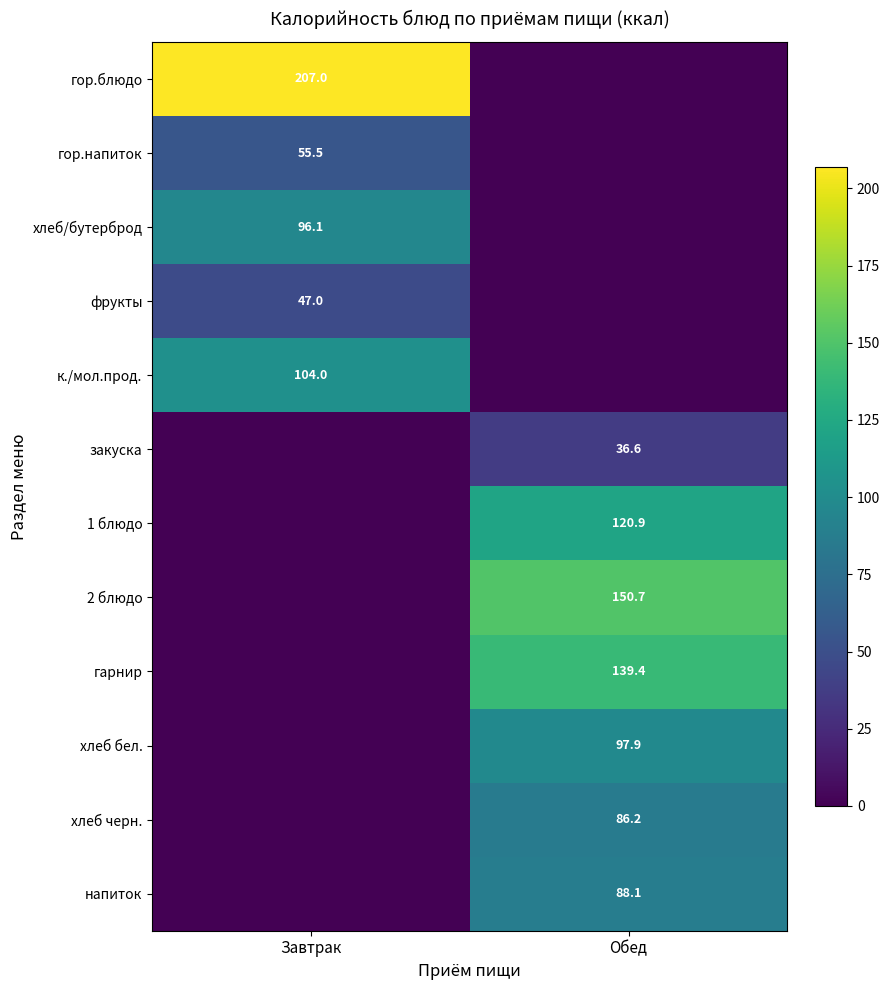

The value of гор.блюдо at Завтрак is 307.4. True or false?

False